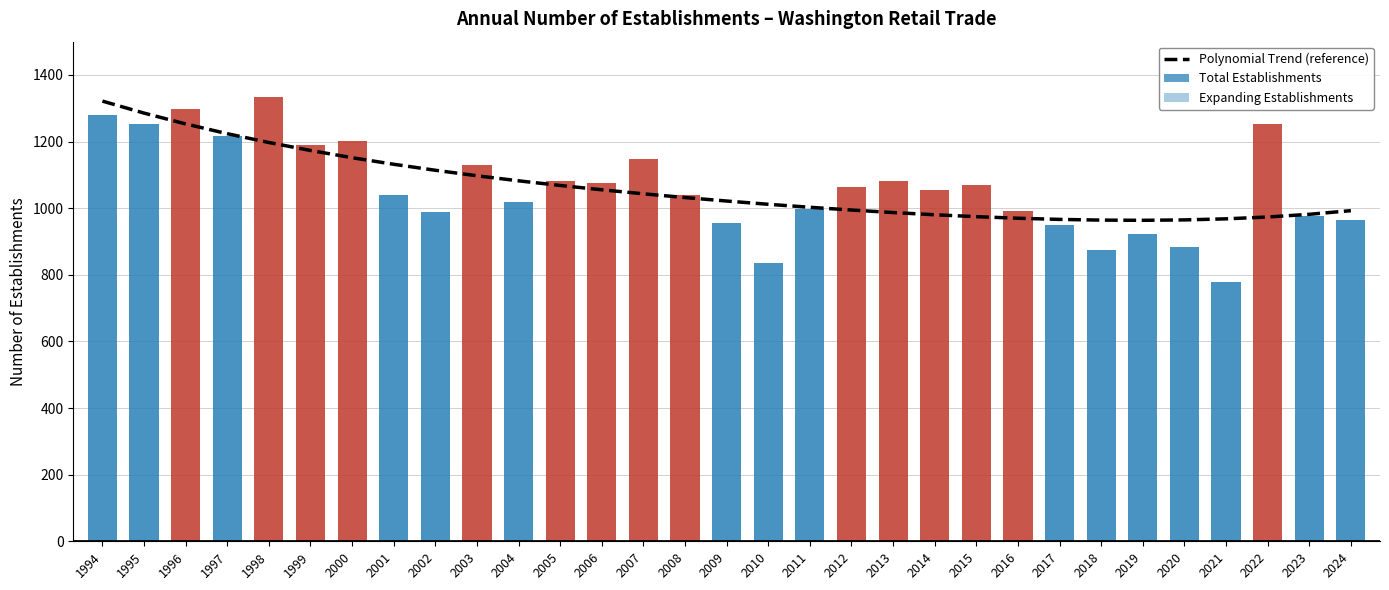

What is the difference between the maximum and minimum values in the Polynomial Trend (reference) series?

357.9